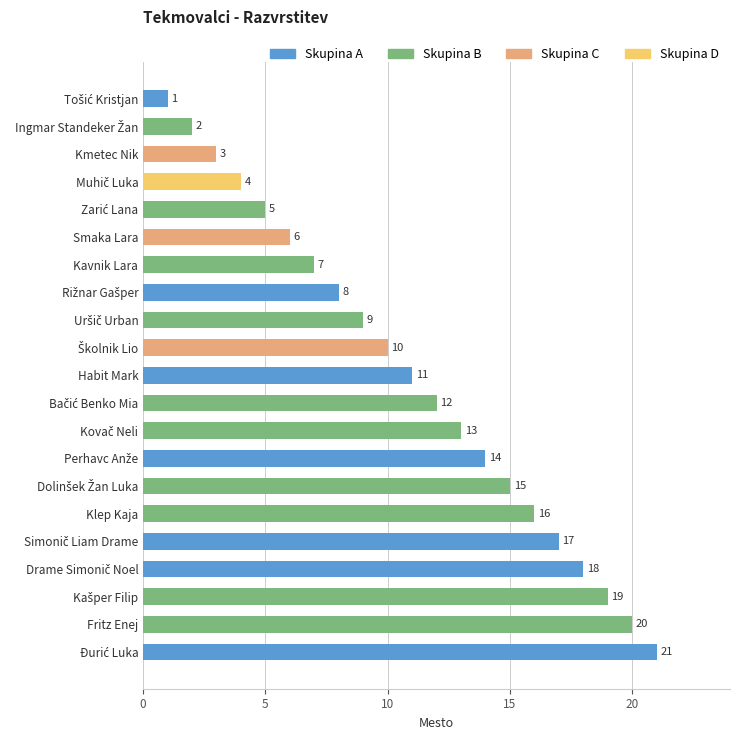

What is the greatest value displayed?

21